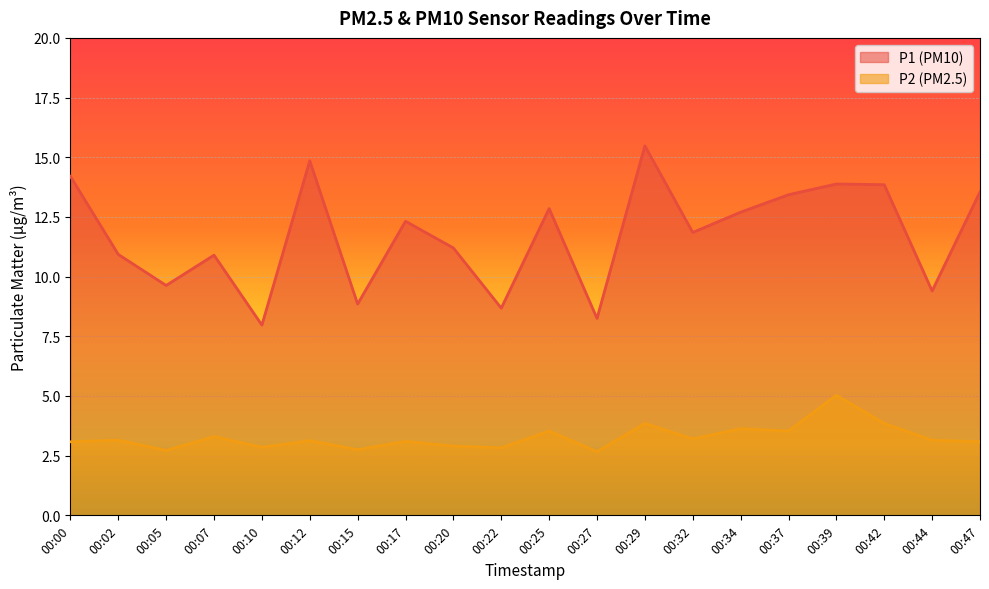

How many series are shown in this chart?

2